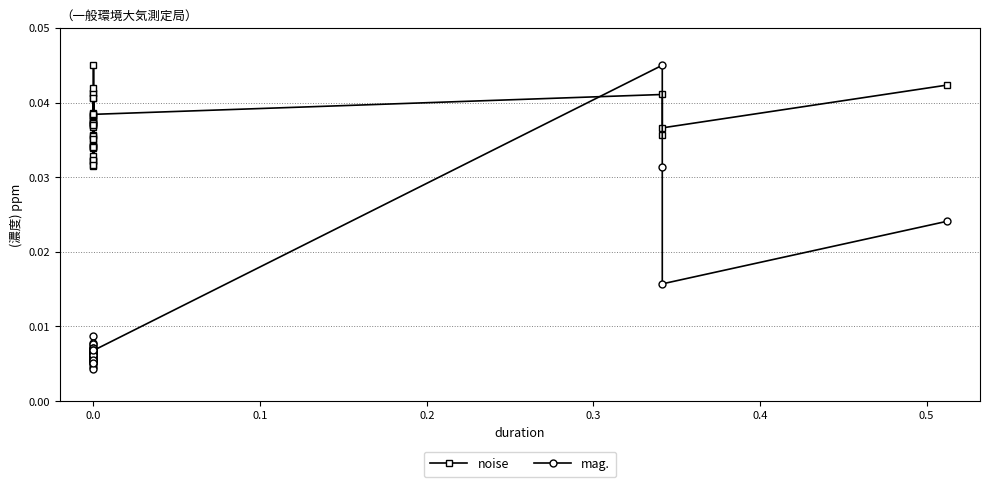

Which series changed the most between 0.3 and 14?

mag.